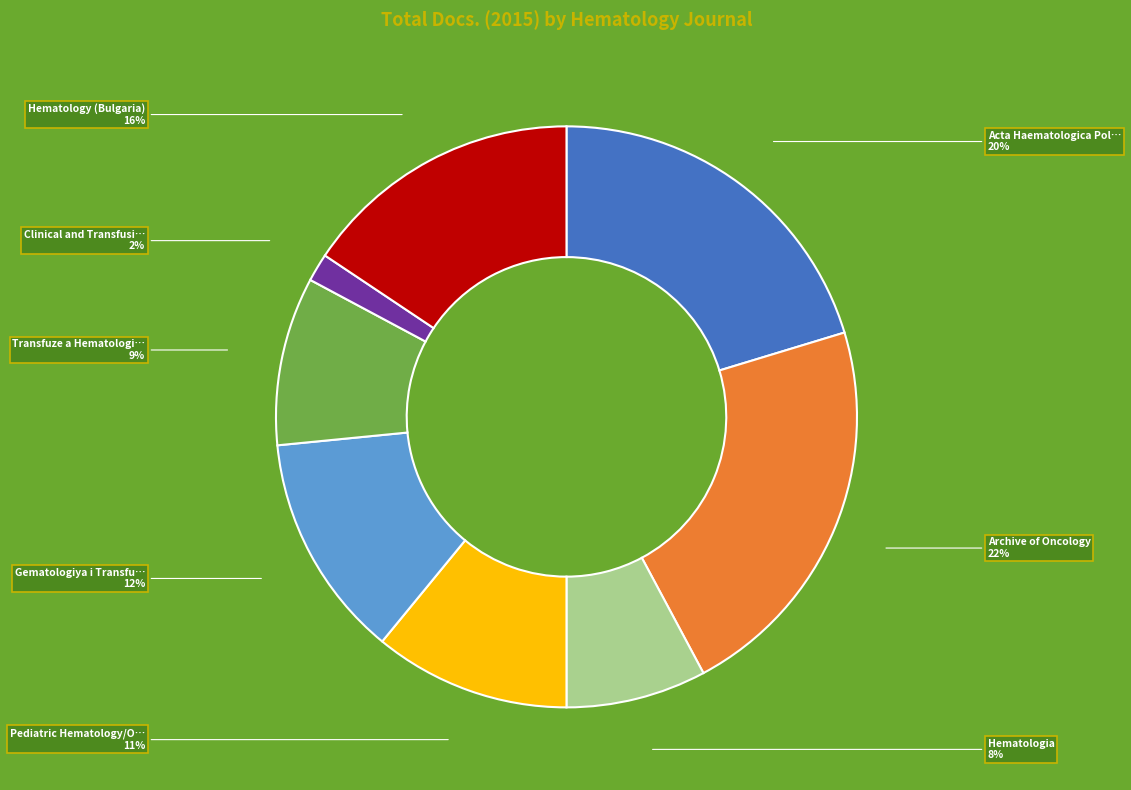

Is there a majority slice in this chart?

No